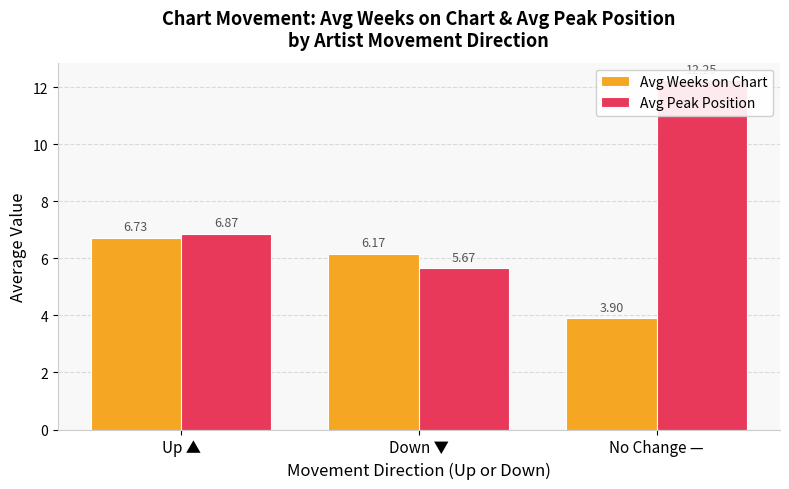

What is the minimum value shown in the chart?

3.9